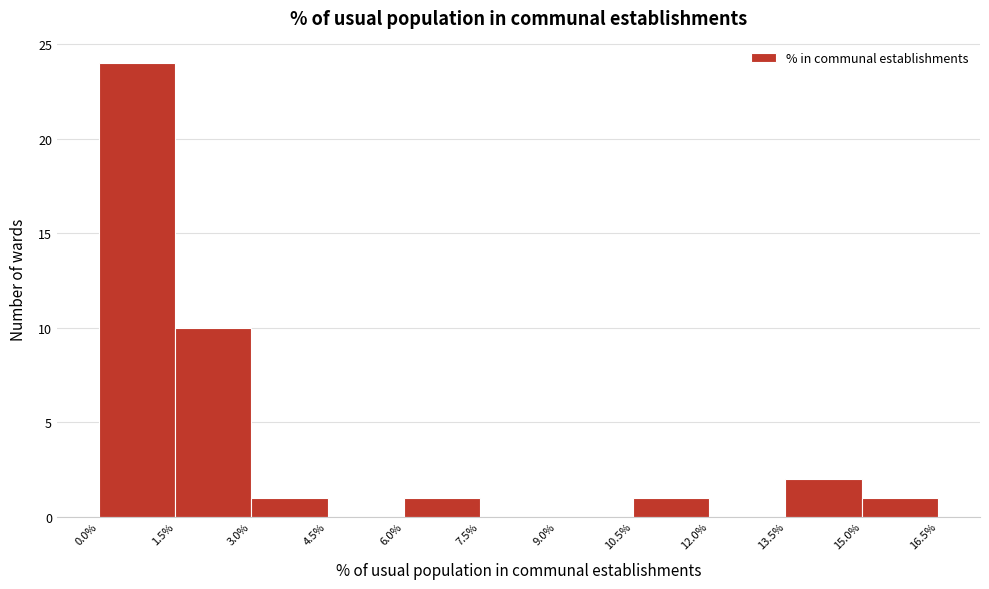

Reading left to right, transcribe this chart: for each bar, give the range it covers on the x-axis and its height. The values are not printed on the chart, so give them approximately, as read against the axis.

0.0% to 1.5%: 24
1.5% to 3.0%: 10
3.0% to 4.5%: 1
4.5% to 6.0%: 0
6.0% to 7.5%: 1
7.5% to 9.0%: 0
9.0% to 10.5%: 0
10.5% to 12.0%: 1
12.0% to 13.5%: 0
13.5% to 15.0%: 2
15.0% to 16.5%: 1